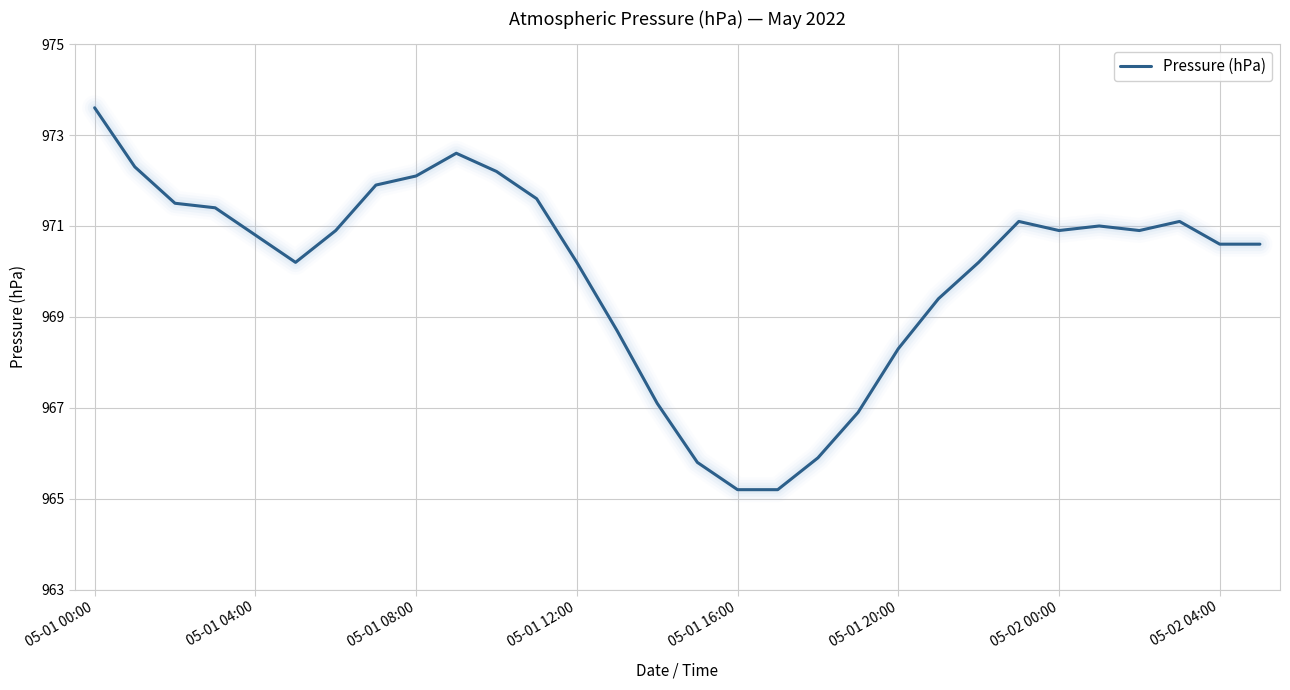

What is the greatest value displayed?

973.6